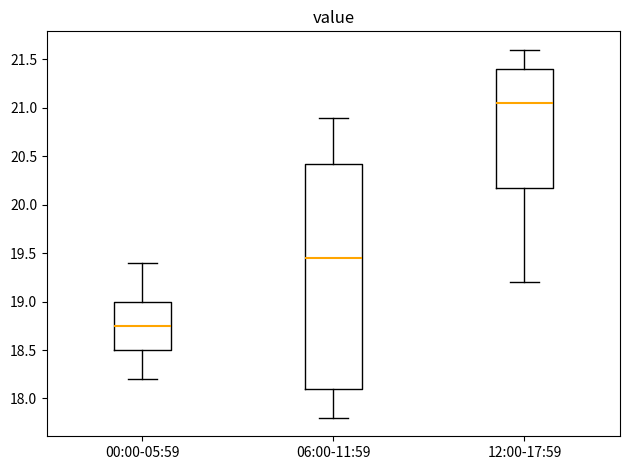

Reading left to right, read every box against the y-axis: the position of its median line, the range the box covers, and the ends of its whiskers. The values are not printed on the chart, so give them approximately, as read against the axis.

00:00-05:59: median 18.75, box 18.50 to 19.00, whiskers 18.20 to 19.40
06:00-11:59: median 19.45, box 18.10 to 20.45, whiskers 17.80 to 20.90
12:00-17:59: median 21.05, box 20.20 to 21.40, whiskers 19.20 to 21.60